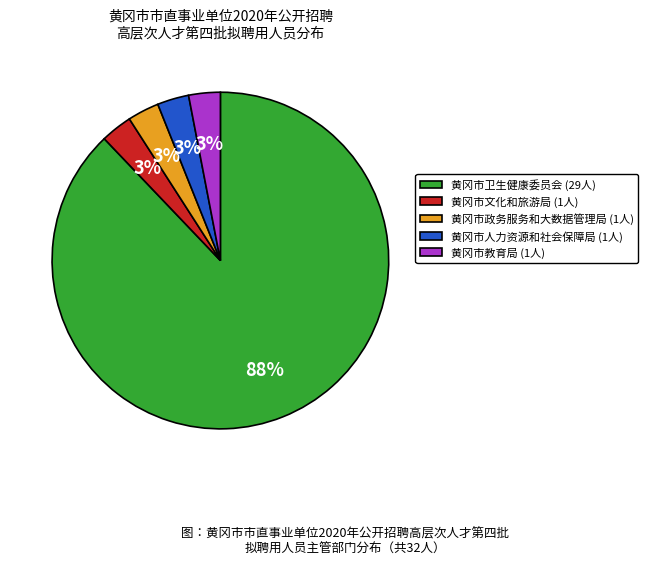

Is the sum of 黄冈市政务服务和大数据管理局 (1人) and 黄冈市卫生健康委员会 (29人) greater than half?

Yes